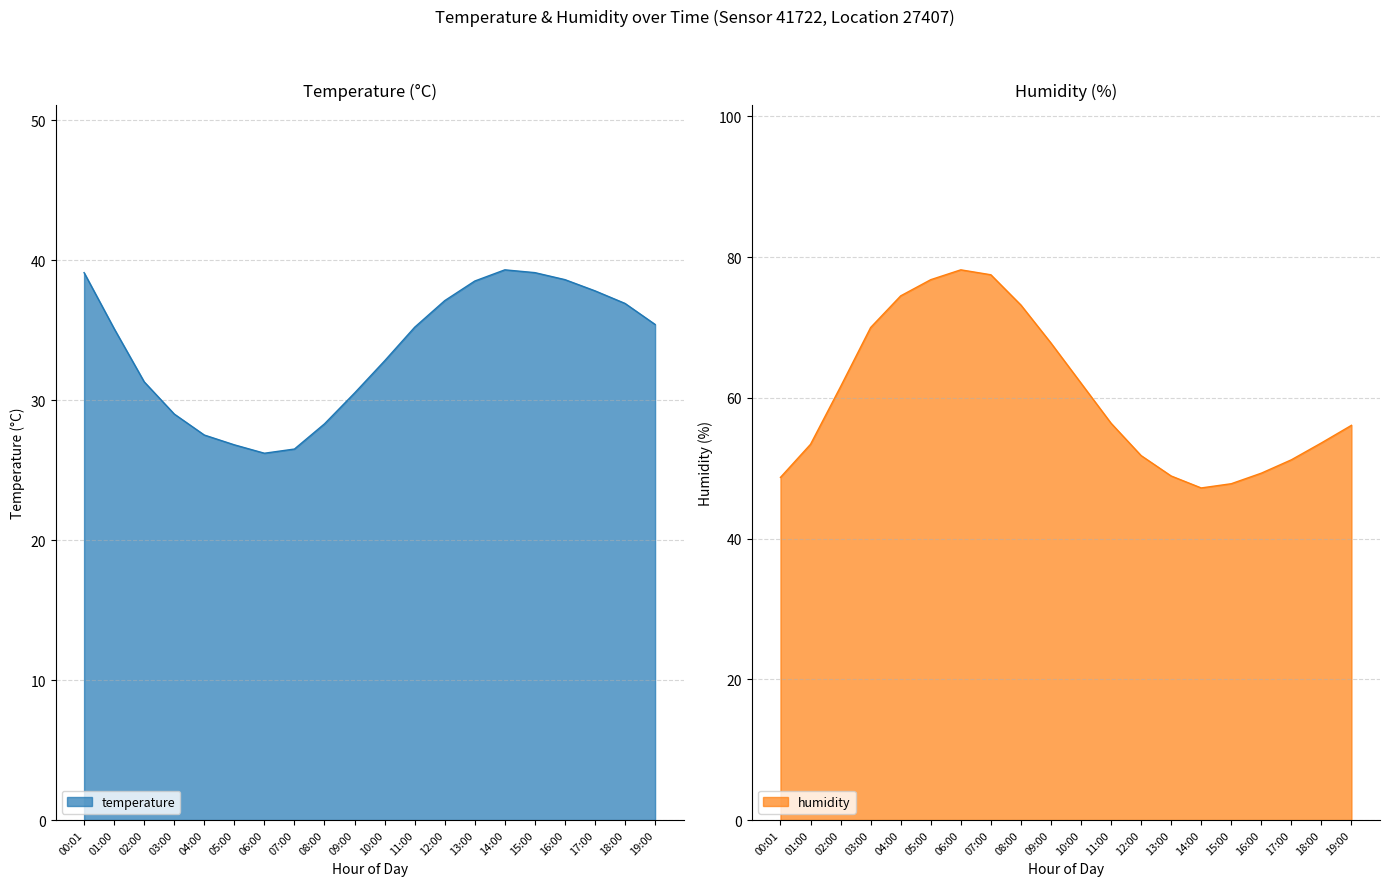

What is the value of the humidity point at the 10th from the left?

67.8